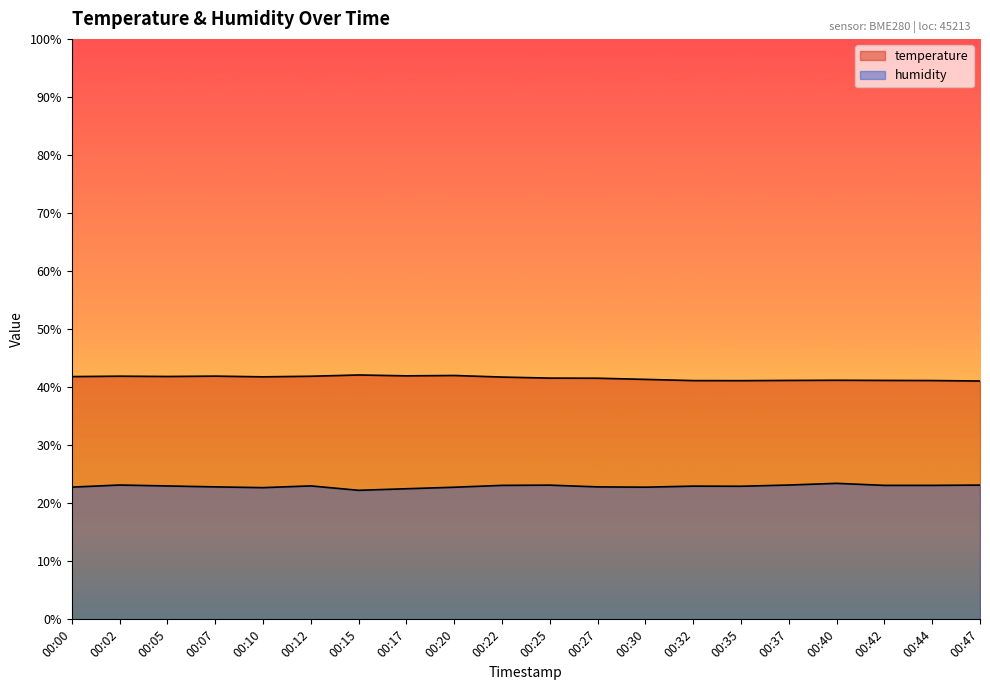

Between 00:05 and 00:37, which series saw the biggest shift?

temperature